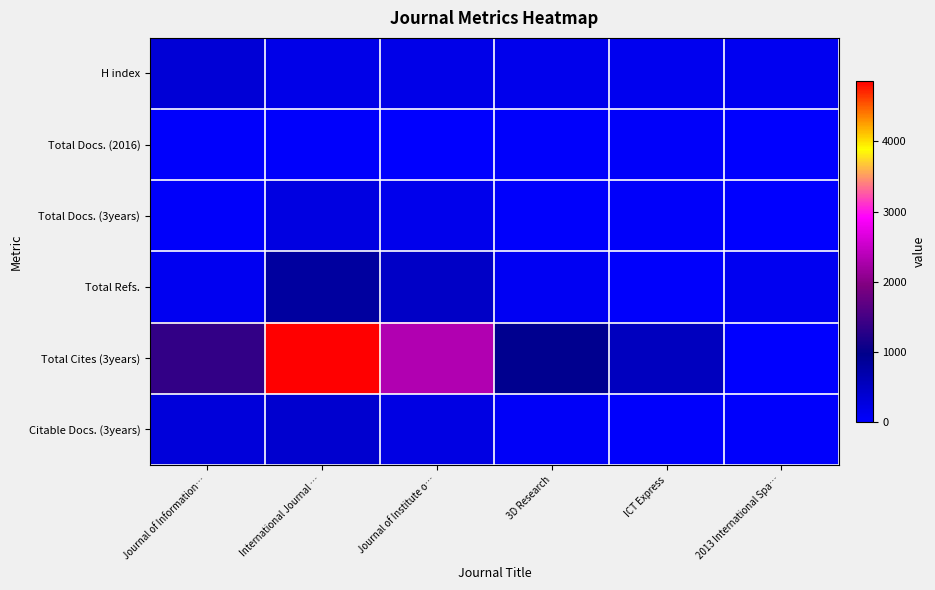

Between ICT Express and 2013 International Spa…, which series saw the biggest shift?

Total Cites (3years)